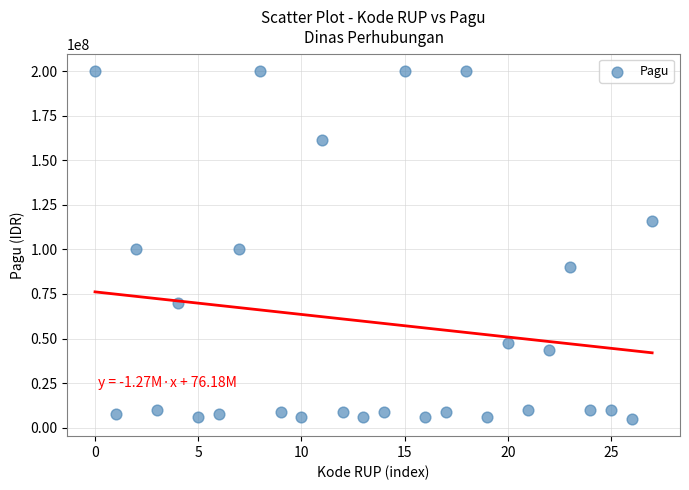

How many data points are displayed?

28